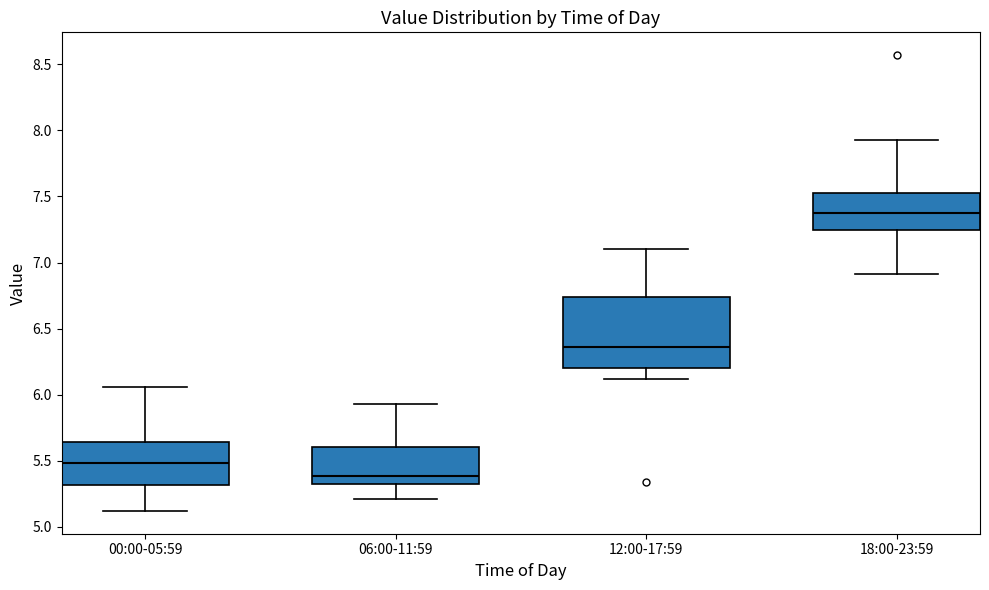

Reading left to right, read every box against the y-axis: the position of its median line, the range the box covers, and the ends of its whiskers. The values are not printed on the chart, so give them approximately, as read against the axis.

00:00-05:59: median 5.50, box 5.30 to 5.65, whiskers 5.10 to 6.05
06:00-11:59: median 5.40, box 5.35 to 5.60, whiskers 5.20 to 5.95
12:00-17:59: median 6.35, box 6.20 to 6.75, whiskers 6.10 to 7.10
18:00-23:59: median 7.40, box 7.25 to 7.55, whiskers 6.90 to 7.95